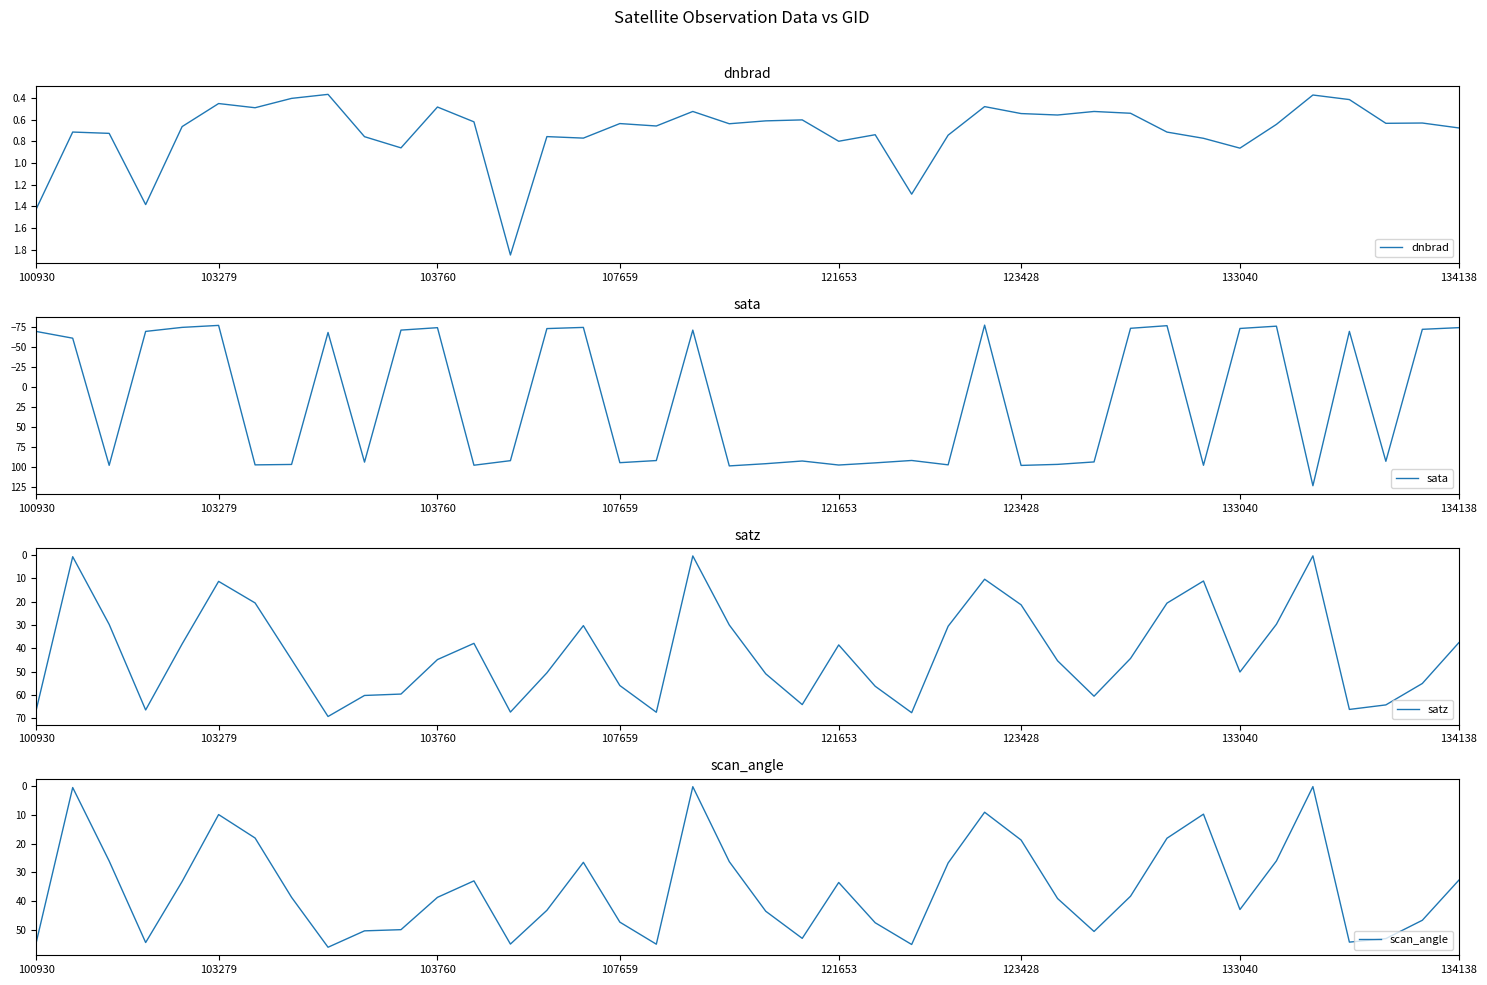

What is the greatest value displayed?

123.0